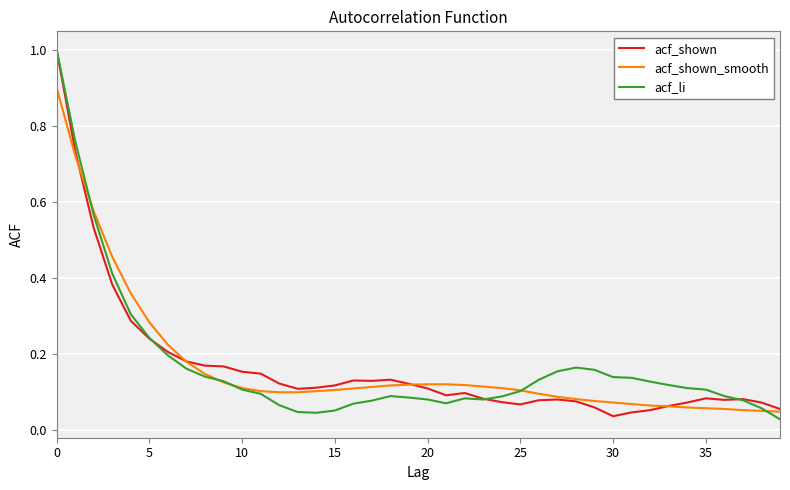

What is the maximum value shown in the chart?

1.0